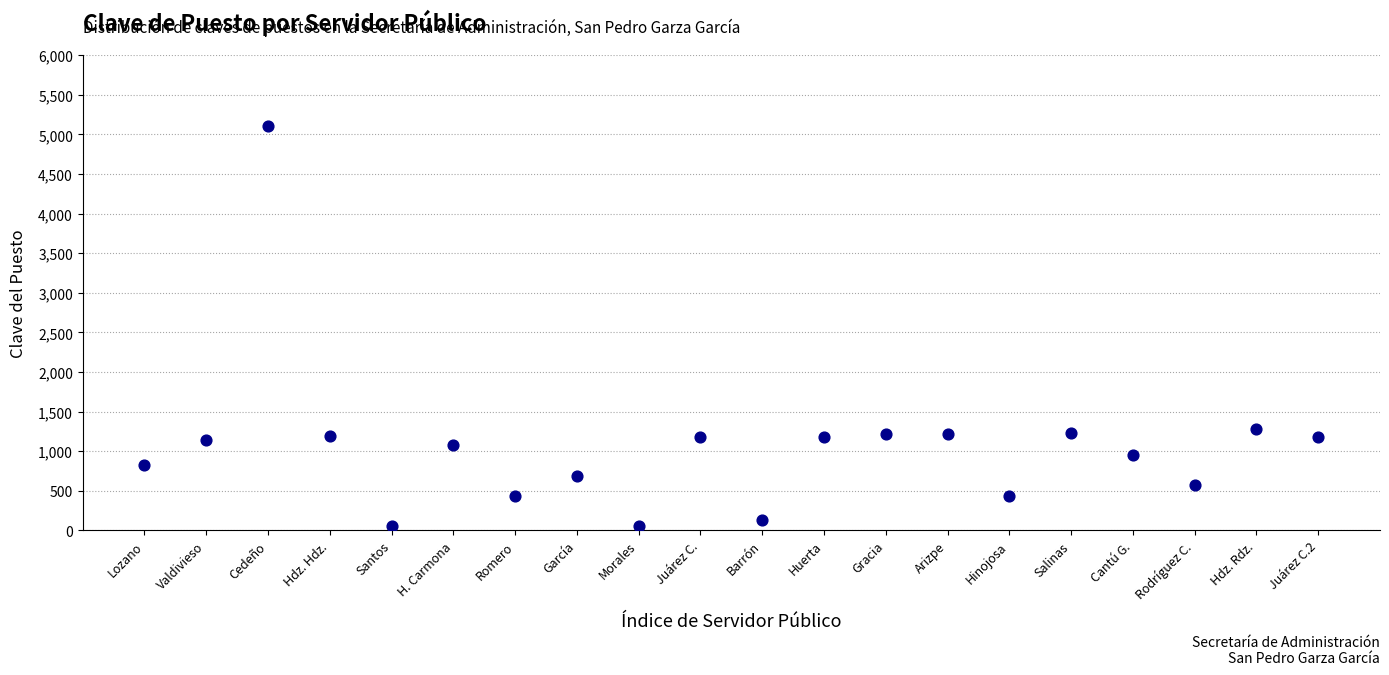

What is the range of X values (max minus min)?

19